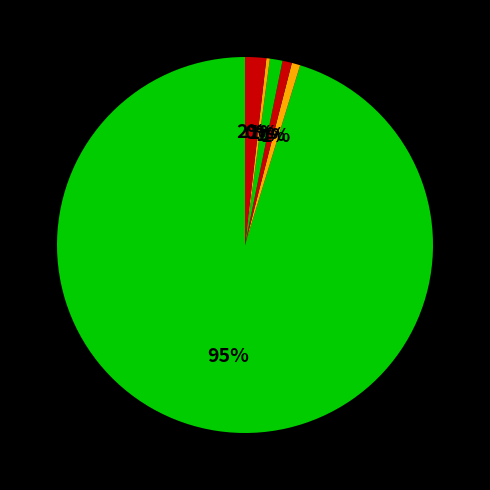

Count the number of slices in the pie.

6